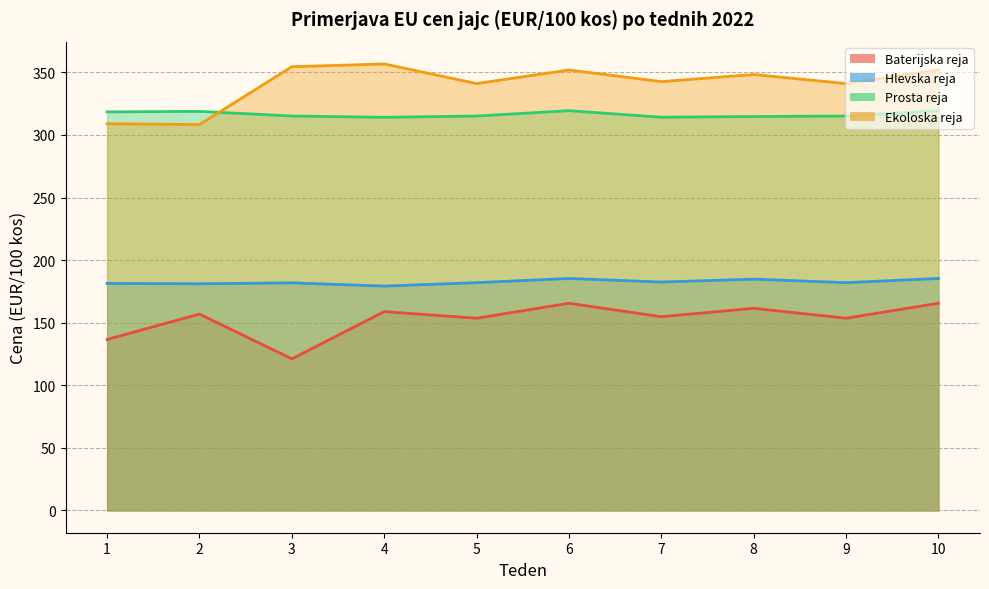

What is the total value across all series at 10?

1022.1